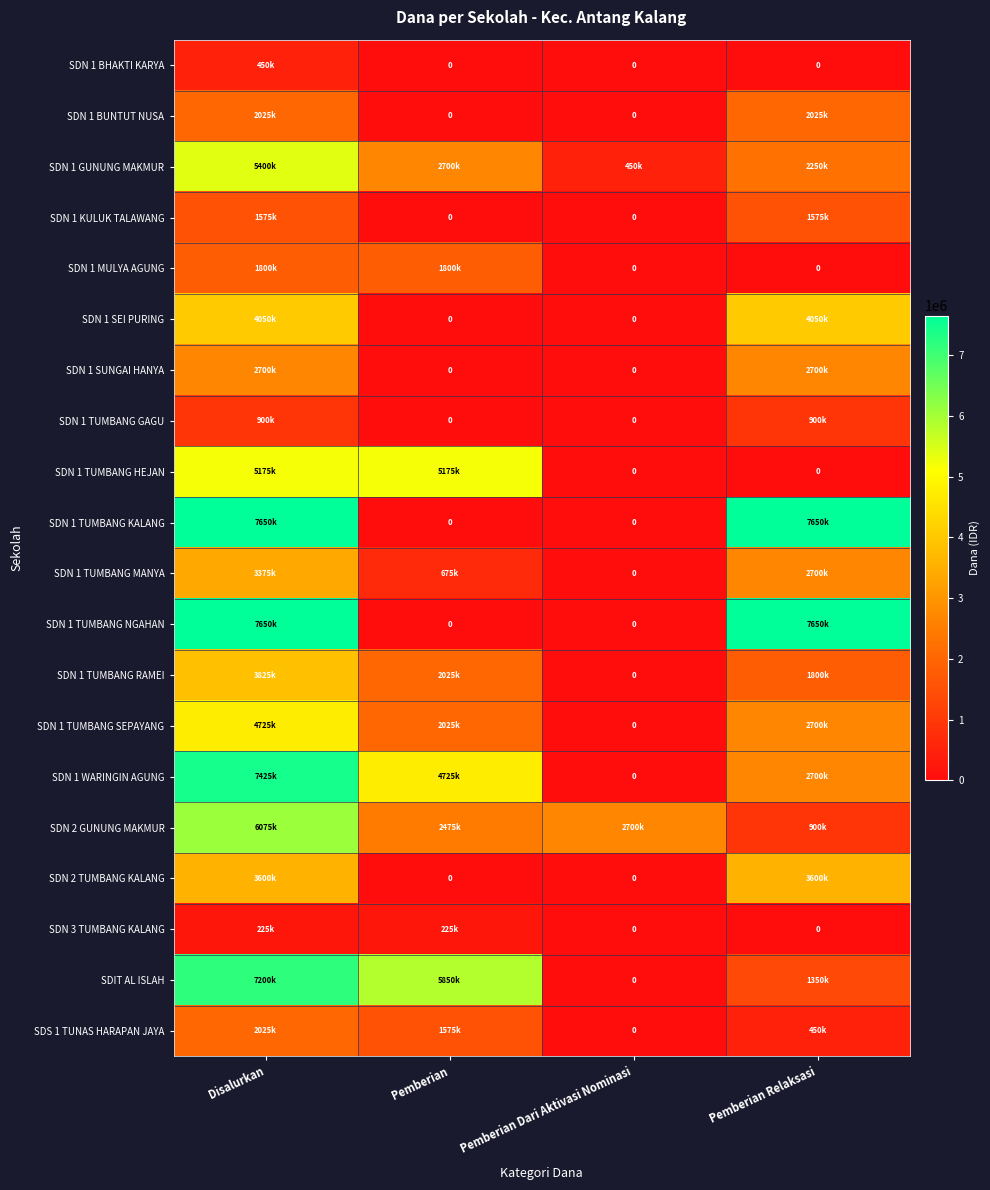

Rank the series at Disalurkan from lowest to highest value.

SDN 3 TUMBANG KALANG, SDN 1 BHAKTI KARYA, SDN 1 TUMBANG GAGU, SDN 1 KULUK TALAWANG, SDN 1 MULYA AGUNG, SDN 1 BUNTUT NUSA, SDS 1 TUNAS HARAPAN JAYA, SDN 1 SUNGAI HANYA, SDN 1 TUMBANG MANYA, SDN 2 TUMBANG KALANG, SDN 1 TUMBANG RAMEI, SDN 1 SEI PURING, SDN 1 TUMBANG SEPAYANG, SDN 1 TUMBANG HEJAN, SDN 1 GUNUNG MAKMUR, SDN 2 GUNUNG MAKMUR, SDIT AL ISLAH, SDN 1 WARINGIN AGUNG, SDN 1 TUMBANG KALANG, SDN 1 TUMBANG NGAHAN